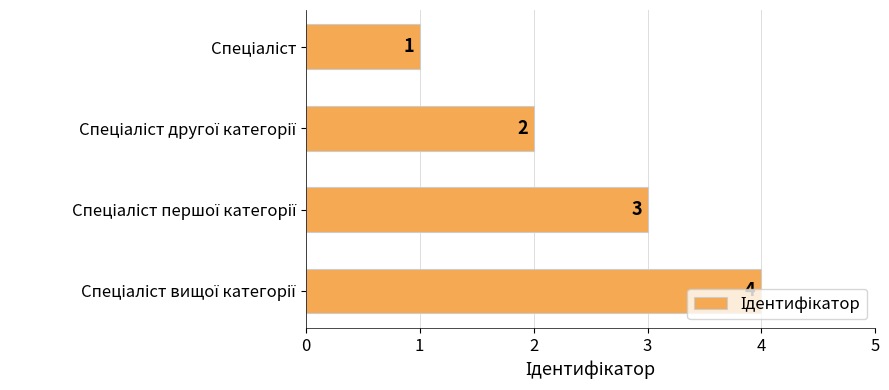

How many bars are there in total?

4